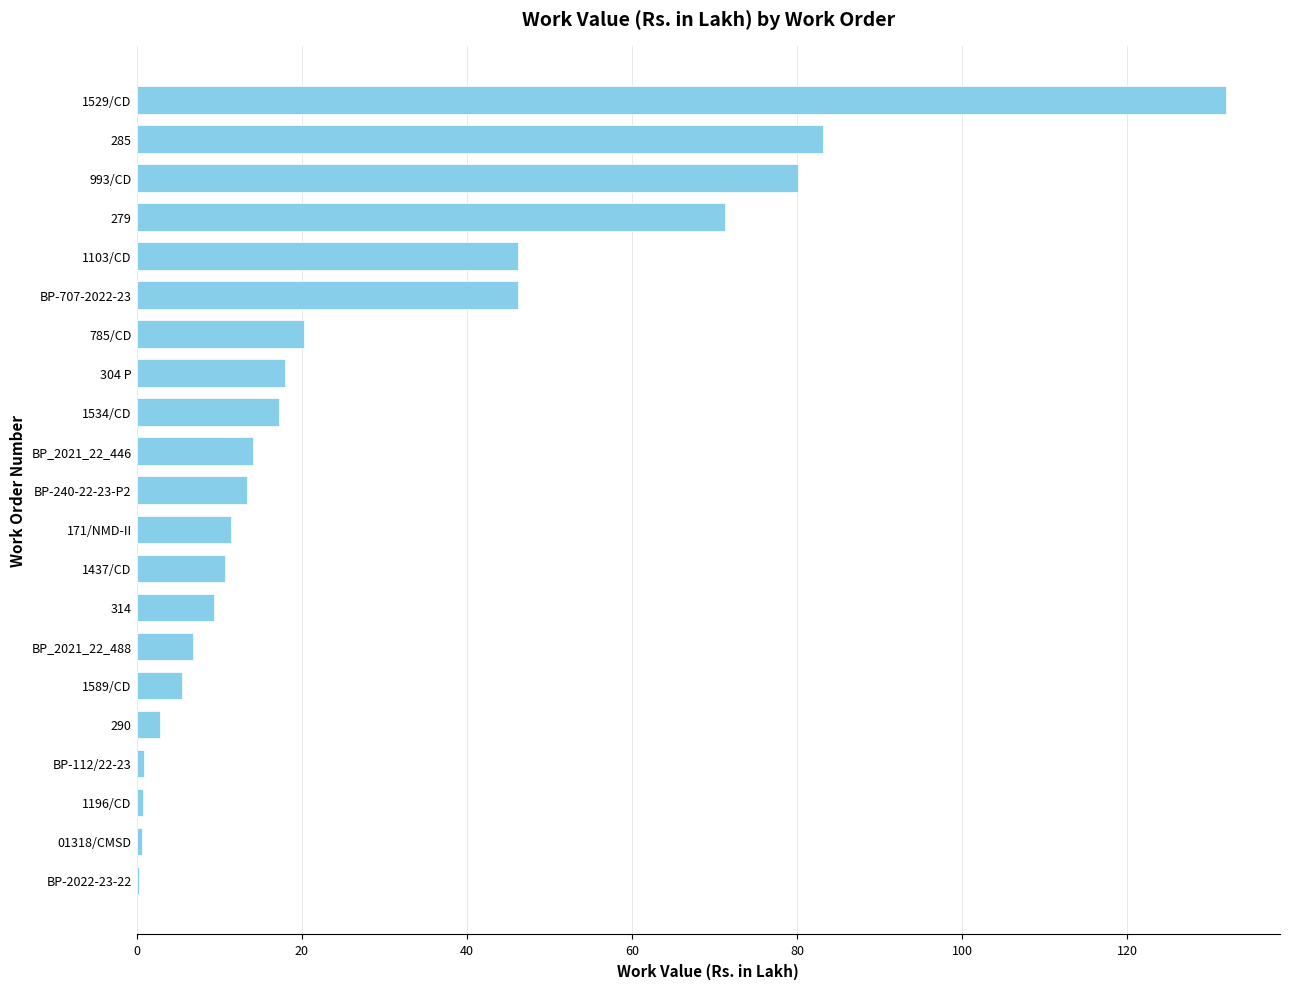

At which label is the value closest to 66?

279